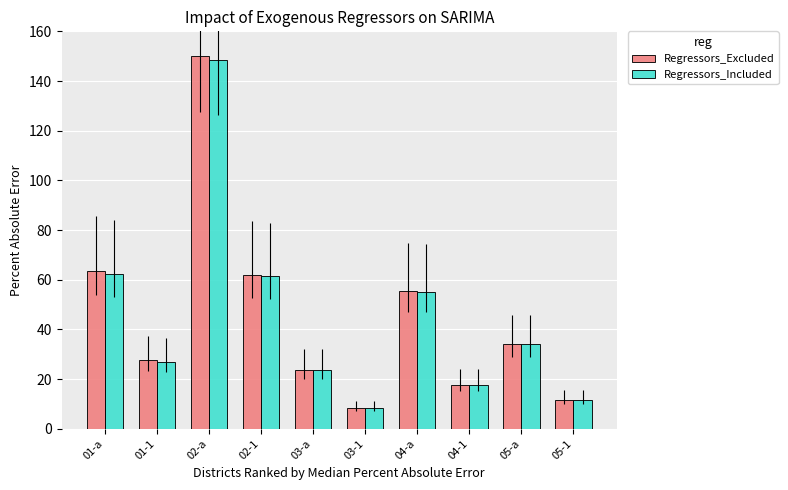

What is the minimum value shown in the chart?

8.2